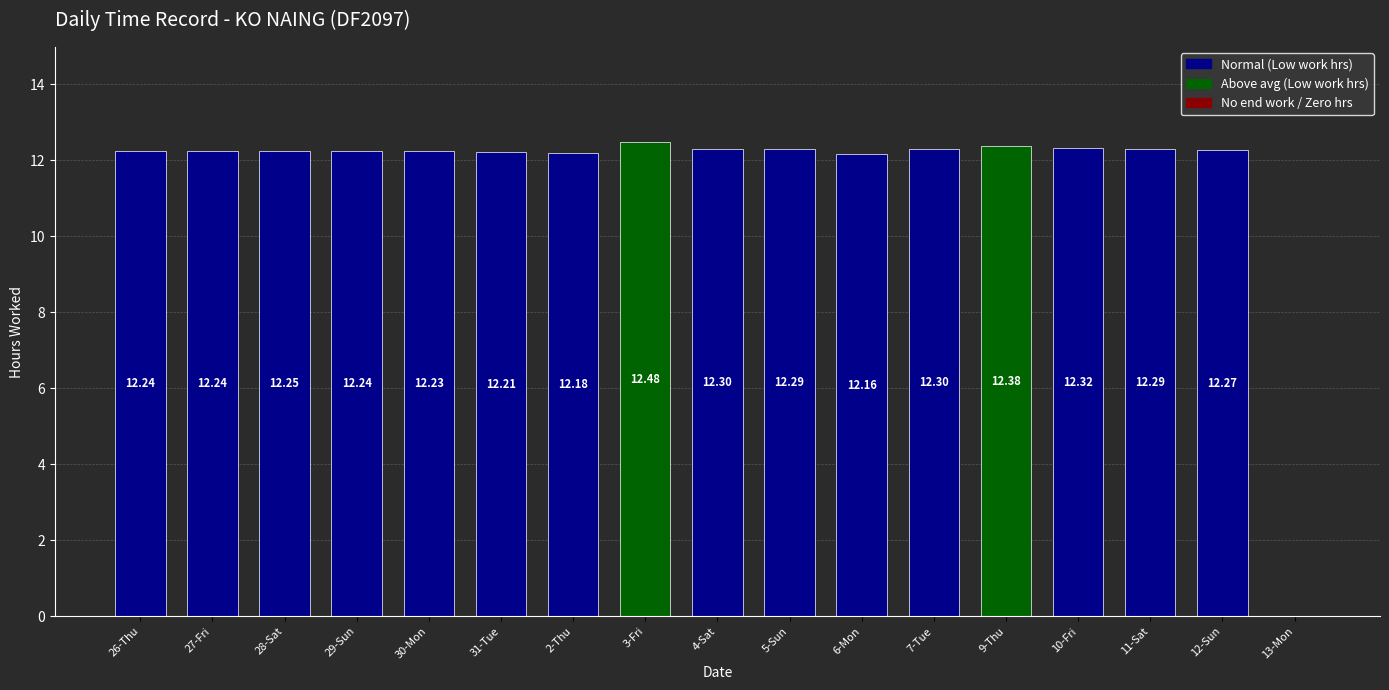

At which category does the chart reach its peak across all series?

3-Fri